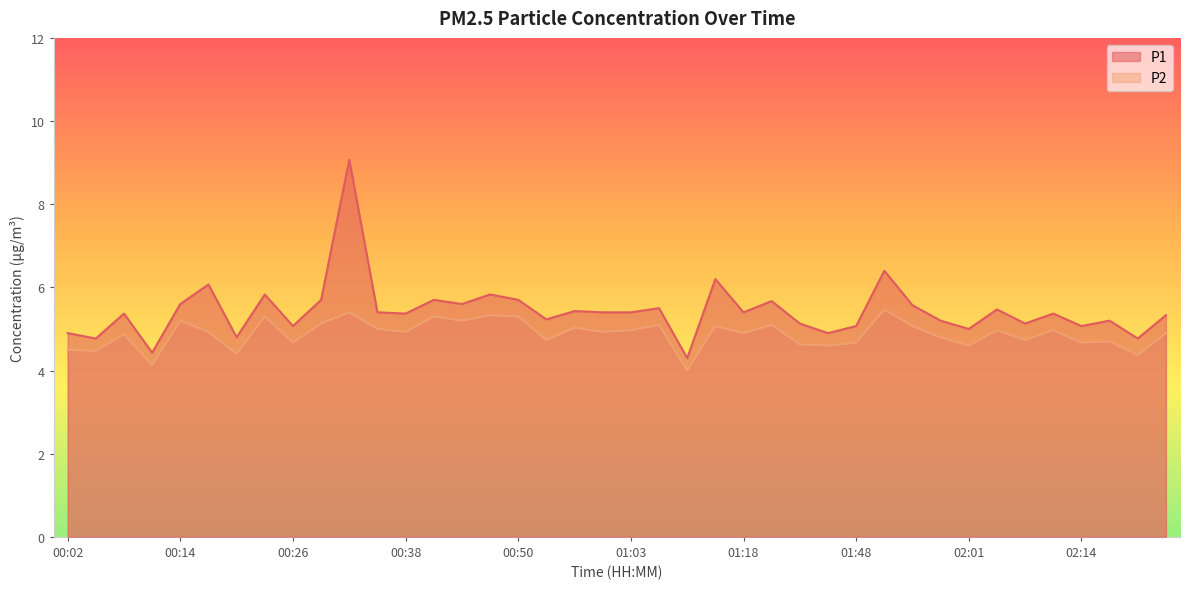

Reading left to right, transcribe all the data shown in this chart.

P1: 4.9	4.8	5.4	4.4	5.6	6.1	4.8	5.8	5.1	5.7	9.1	5.4	5.4	5.7	5.6	5.8	5.7	5.2	5.4	5.4	5.4	5.5	4.3	6.2	5.4	5.7	5.1	4.9	5.1	6.4	5.6	5.2	5.0	5.5	5.1	5.4	5.1	5.2	4.8	5.3
P2: 4.5	4.5	4.9	4.1	5.2	4.9	4.4	5.3	4.7	5.1	5.4	5.0	4.9	5.3	5.2	5.3	5.3	4.7	5.0	4.9	5.0	5.1	4.0	5.1	4.9	5.1	4.6	4.6	4.7	5.5	5.1	4.8	4.6	5.0	4.7	5.0	4.7	4.7	4.4	4.9